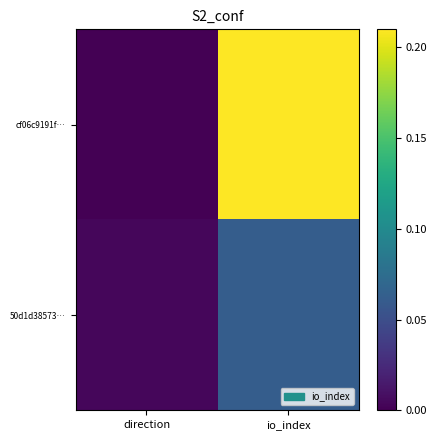

List the series in order of their peak value, highest first.

cf06c9191f…, 50d1d38573…